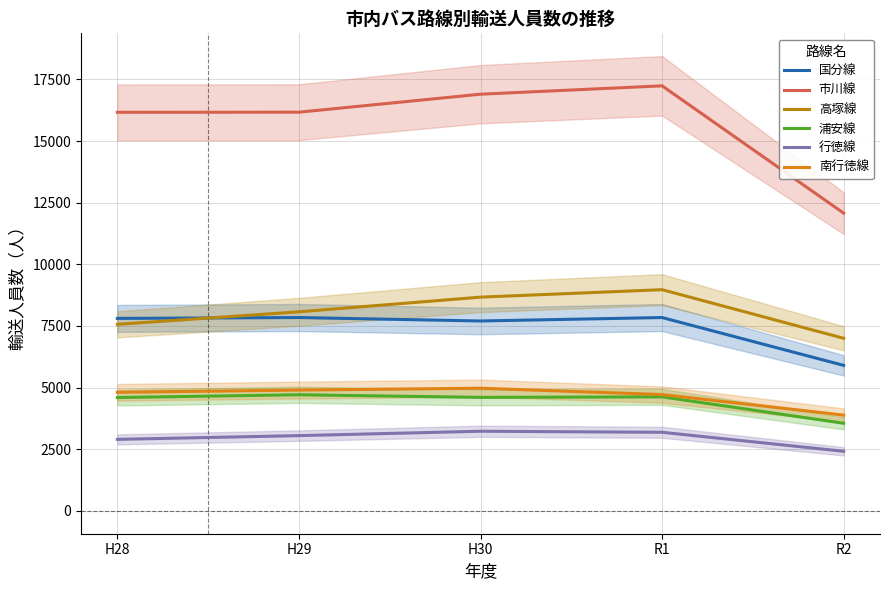

Which category has the highest value across all series?

R1